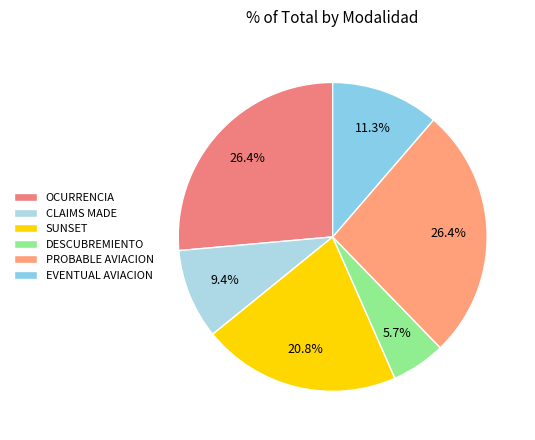

How many slices are in this pie chart?

6